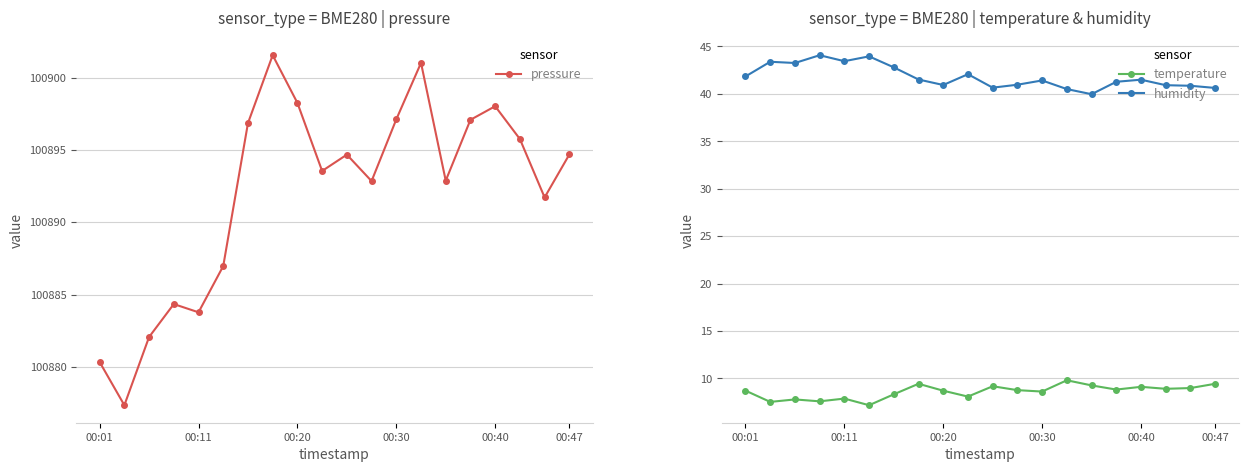

Rank the series by their maximum value, from lowest to highest.

temperature, humidity, pressure